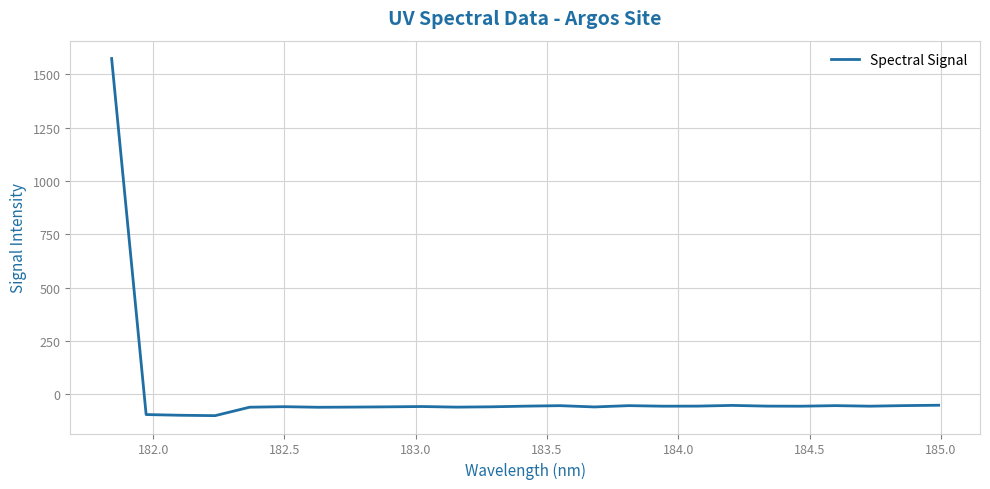

What is the greatest value displayed?

1574.3